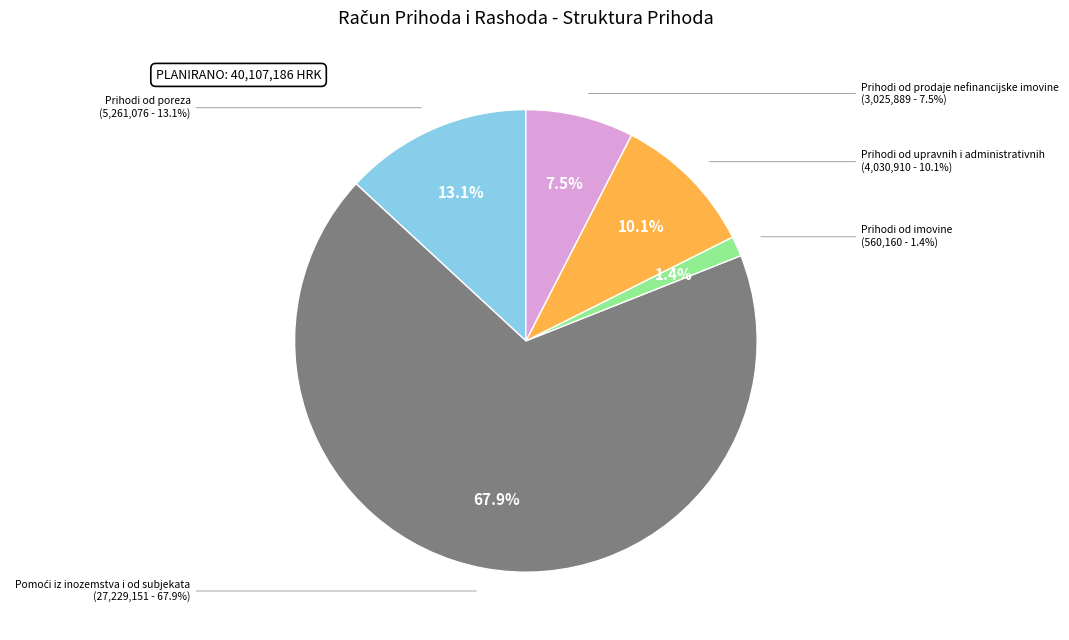

Count the number of slices in the pie.

5